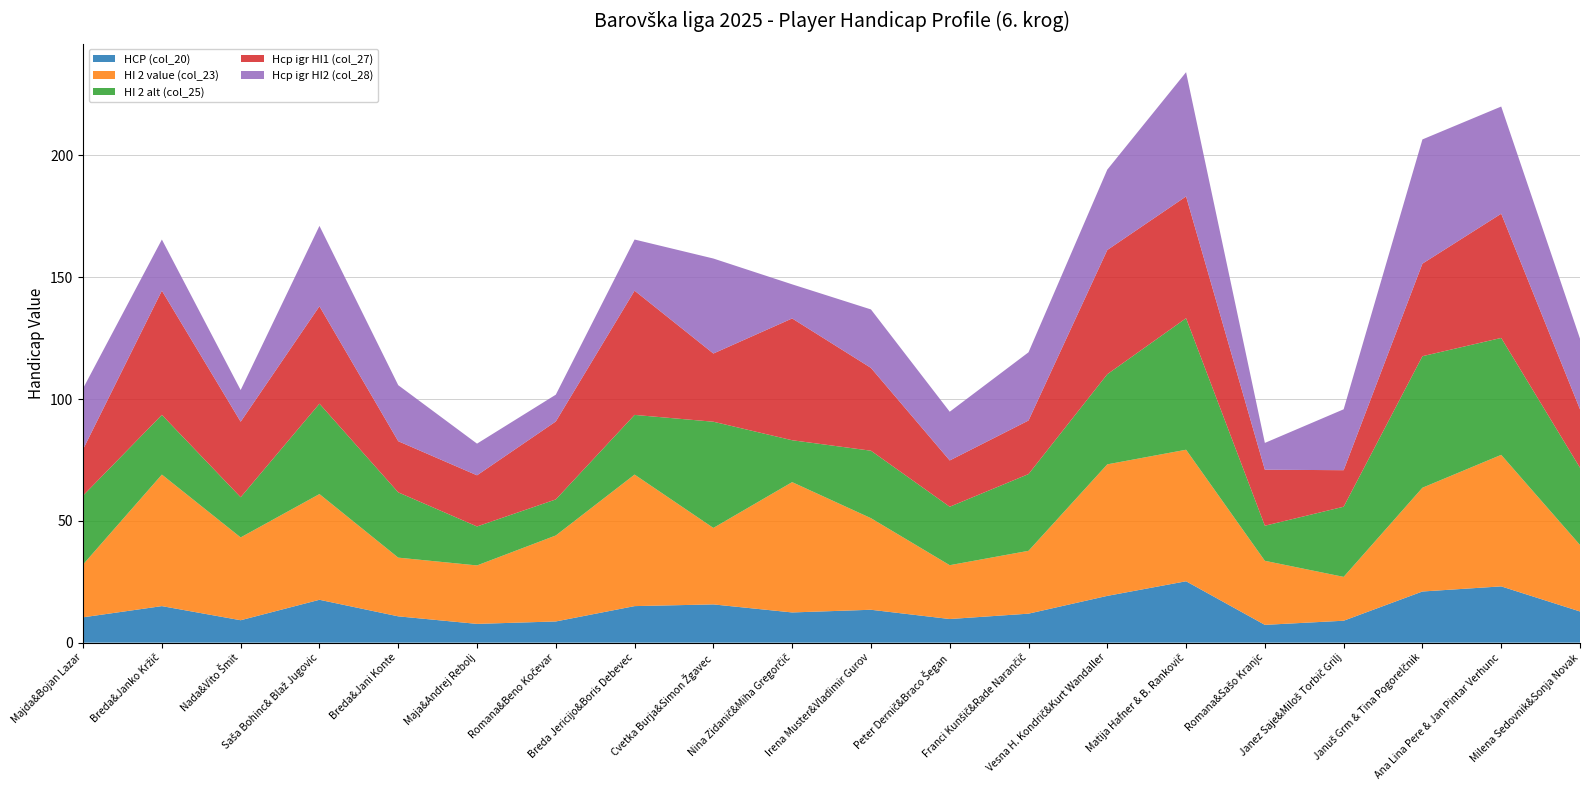

Reading right to left, transcribe all the data shown in this chart.

HCP (col_20): 12.8	23.1	21.0	9.0	7.3	25.2	19.2	11.9	9.7	13.5	12.4	15.7	15.0	8.7	7.7	10.8	17.6	9.2	15.0	10.4
HI 2 value (col_23): 27.3	54.0	42.6	18.0	26.3	54.0	54.0	25.8	22.1	37.6	53.5	31.4	54.0	35.3	24.0	24.1	43.4	34.0	54.0	21.7
HI 2 alt (col_25): 31.7	48.0	54.0	28.8	14.4	54.0	37.0	31.5	24.0	27.7	17.2	43.6	24.5	14.8	16.0	26.8	37.1	16.5	24.5	28.3
Hcp igr HI1 (col_27): 24.0	51.0	38.0	15.0	23.0	50.0	51.0	22.0	19.0	34.0	50.0	28.0	51.0	32.0	21.0	21.0	40.0	31.0	51.0	19.0
Hcp igr HI2 (col_28): 29.0	44.0	51.0	25.0	11.0	51.0	33.0	28.0	20.0	24.0	14.0	39.0	21.0	11.0	13.0	23.0	33.0	13.0	21.0	25.0